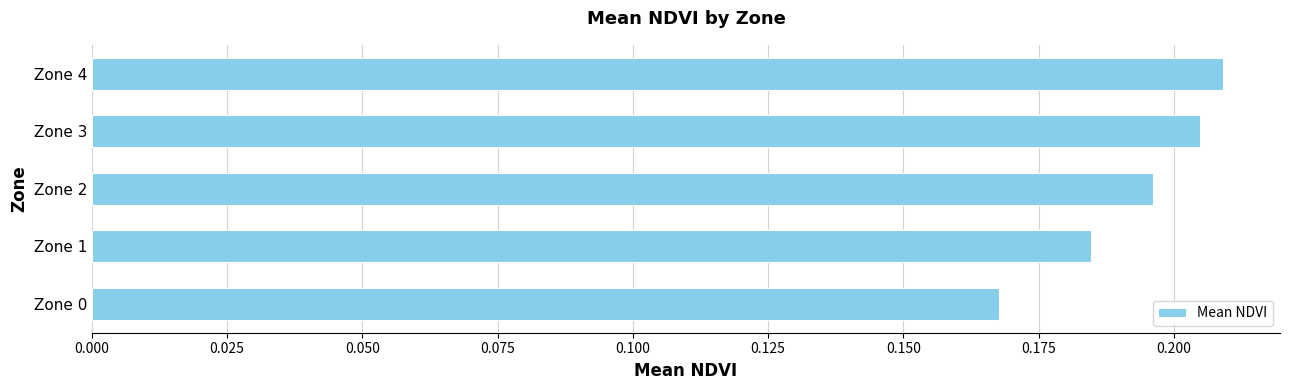

Rank the categories by value from lowest to highest.

Zone 0, Zone 1, Zone 2, Zone 3, Zone 4